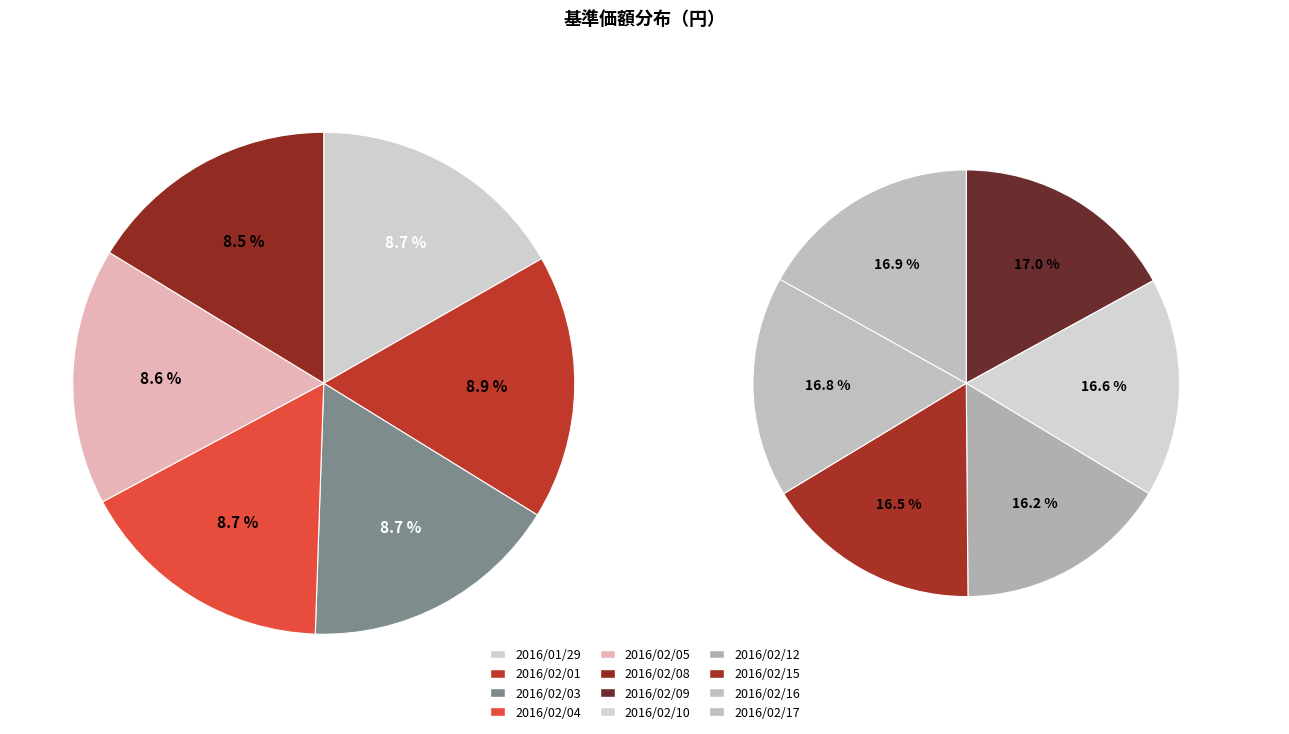

How many slices are in this pie chart?

12